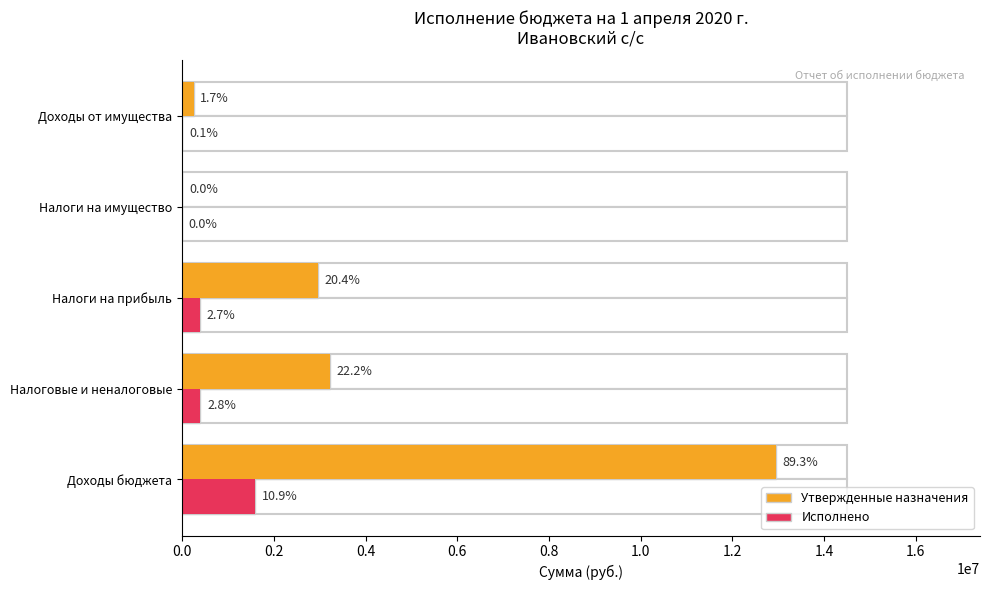

Which series has the largest total across all categories?

Утвержденные назначения